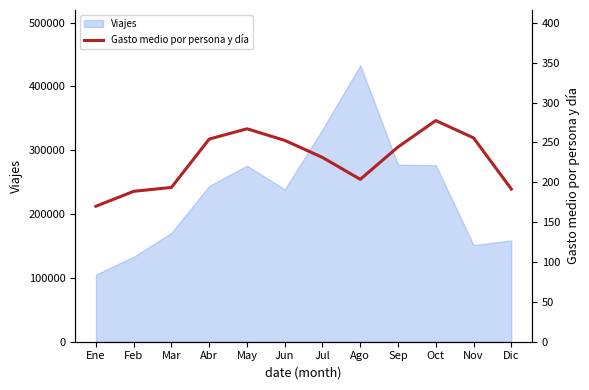

At which category does the chart reach its peak across all series?

Oct